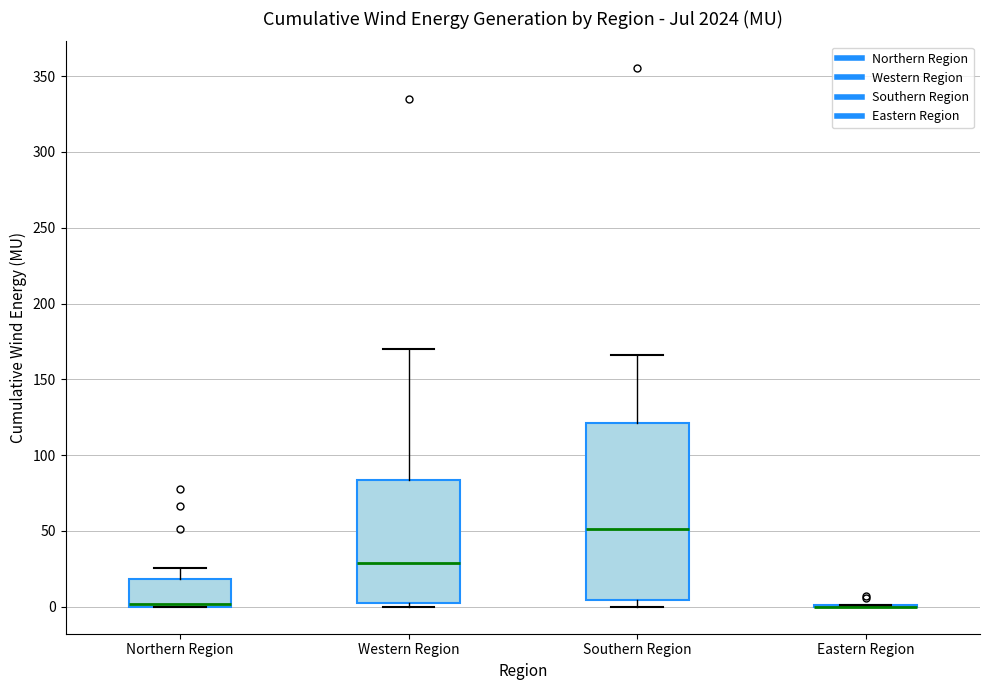

Reading left to right, read every box against the y-axis: the position of its median line, the range the box covers, and the ends of its whiskers. The values are not printed on the chart, so give them approximately, as read against the axis.

Northern Region: median 0 (just above the box's lower edge), box 0 to 20, whiskers 0 to 25
Western Region: median 30, box 0 to 85, whiskers 0 (just below the box's lower edge) to 170
Southern Region: median 50, box 5 to 120, whiskers 0 to 165
Eastern Region: box collapsed to a line at 0, whiskers 0 to 0